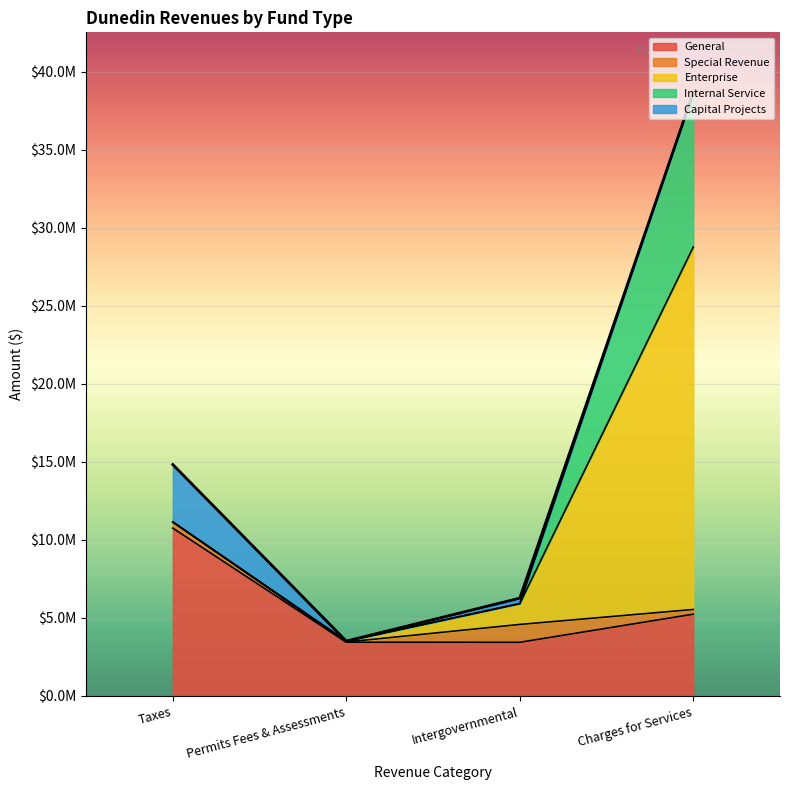

Which series has the largest total across all categories?

Enterprise